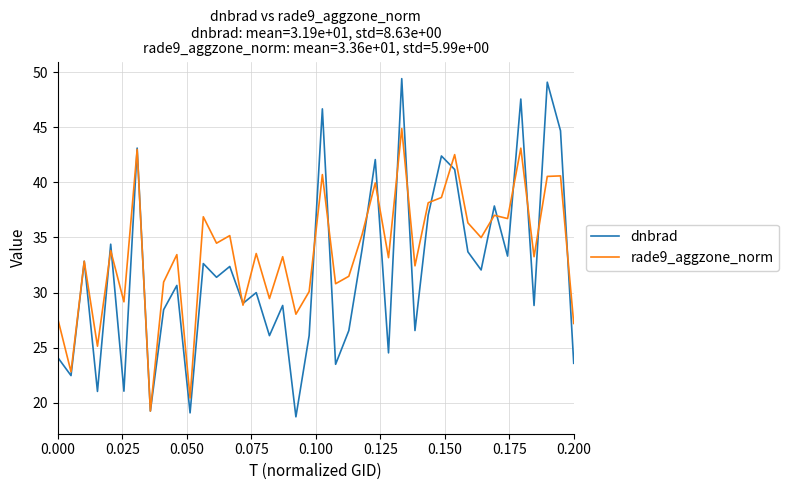

Rank the series by their average value, from highest to lowest.

rade9_aggzone_norm, dnbrad